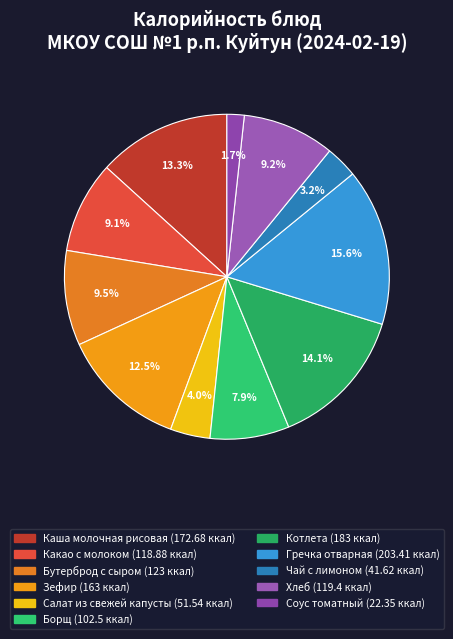

To the nearest percent, what percentage of the pie is Салат из свежей капусты?

4%